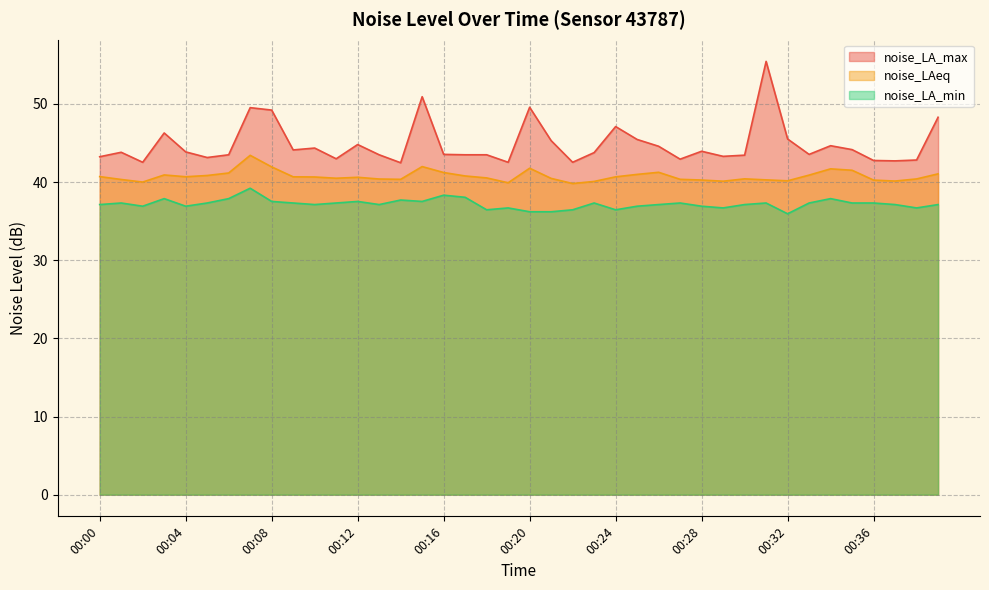

At which category does noise_LA_max reach its first local valley?

00:02